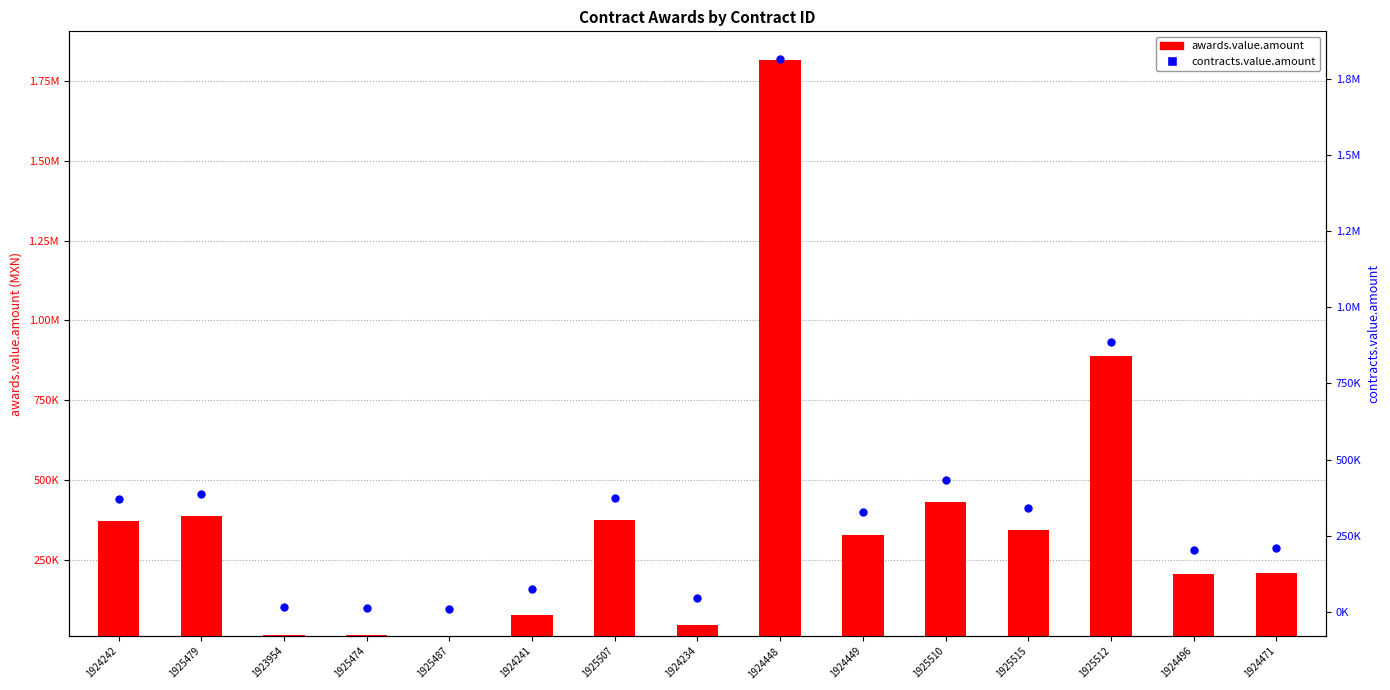

Which series reaches the maximum Y coordinate?

contracts.value.amount